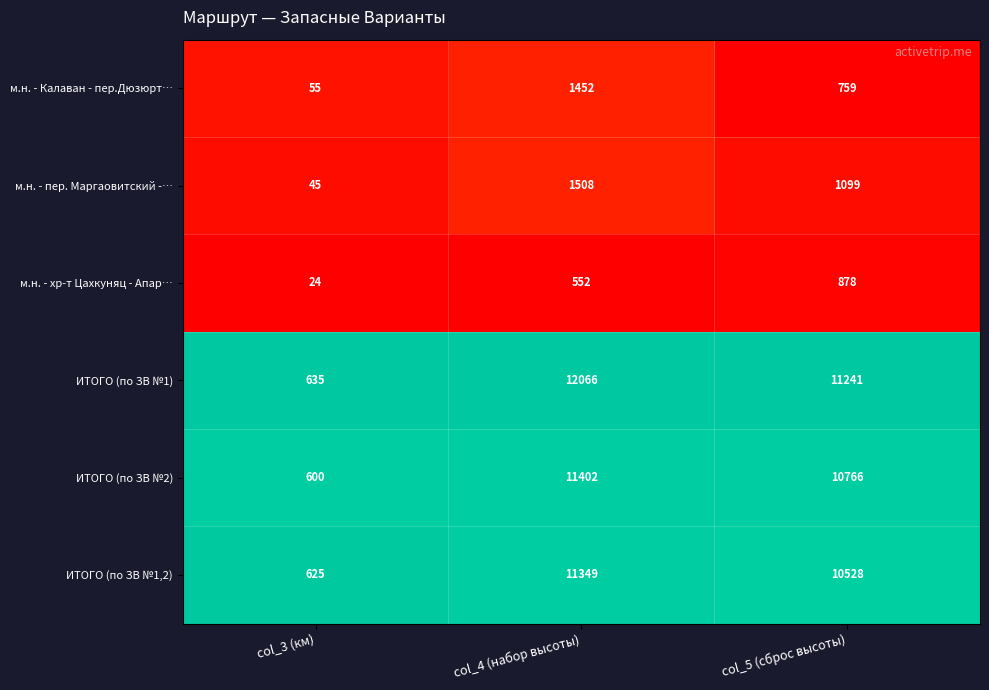

Is it true that м.н. - Калаван - пер.Дюзюрт… equals 55 at col_3 (км)?

True